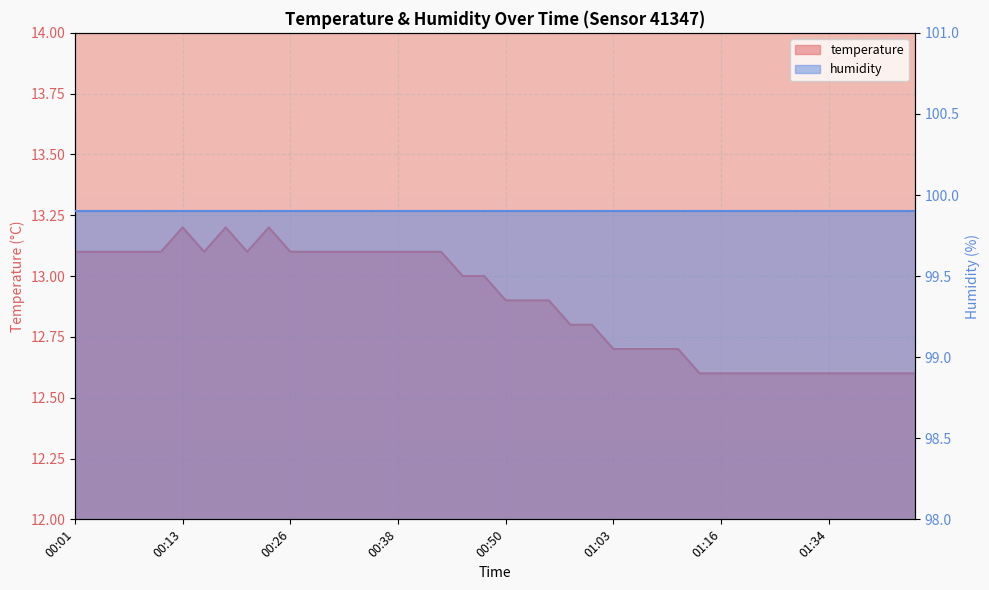

List the labels in order of value, smallest first.

01:13, 01:16, 01:19, 01:21, 01:24, 01:32, 01:34, 01:37, 01:40, 01:42, 01:45, 01:03, 01:05, 01:08, 01:11, 00:58, 01:00, 00:50, 00:53, 00:55, 00:46, 00:48, 00:01, 00:03, 00:06, 00:08, 00:11, 00:16, 00:21, 00:26, 00:28, 00:31, 00:33, 00:36, 00:38, 00:40, 00:43, 00:13, 00:18, 00:23